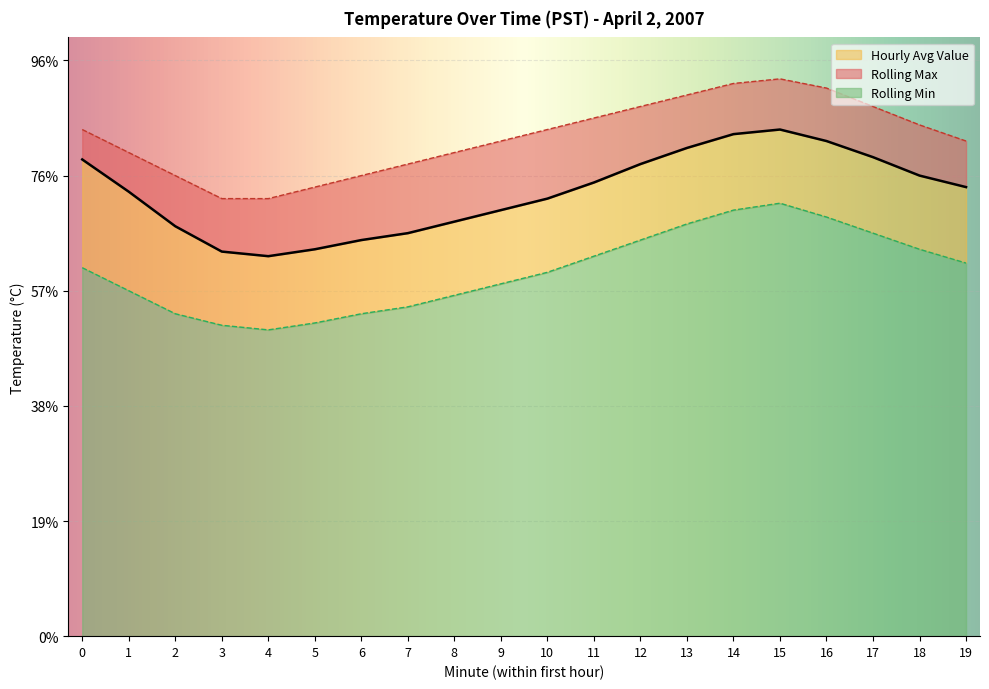

Does the chart display data point markers on the line(s)?

No